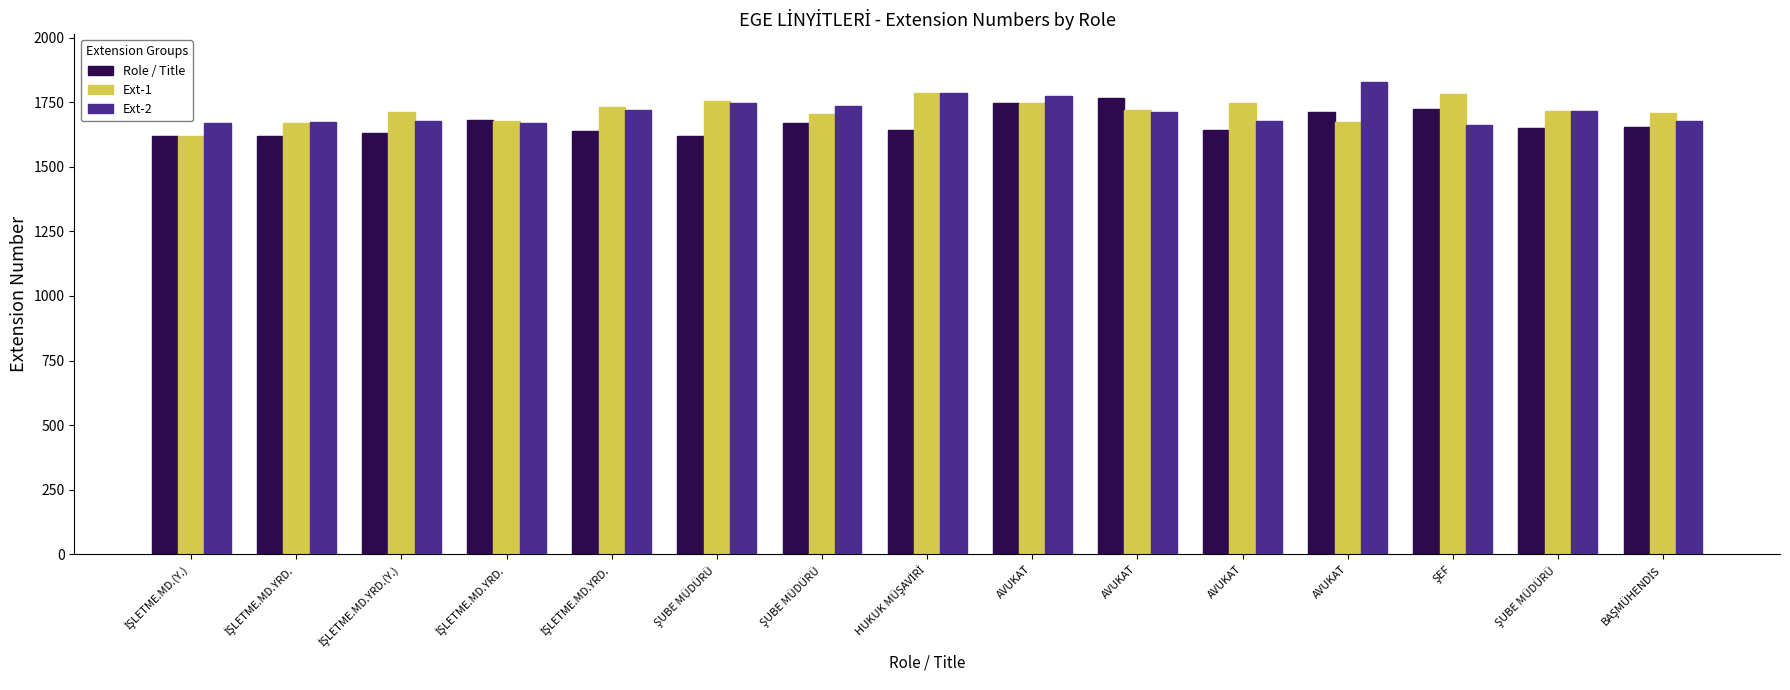

Reading left to right, extract all data points from this chart.

Role / Title: 1620	1620	1630	1680	1640	1621	1670	1641	1746	1767	1643	1714	1725	1651	1654
Ext-1: 1621	1670	1711	1677	1731	1754	1704	1787	1747	1718	1747	1674	1780	1717	1708
Ext-2: 1670	1675	1677	1671	1719	1745	1735	1786	1774	1713	1678	1830	1663	1716	1679